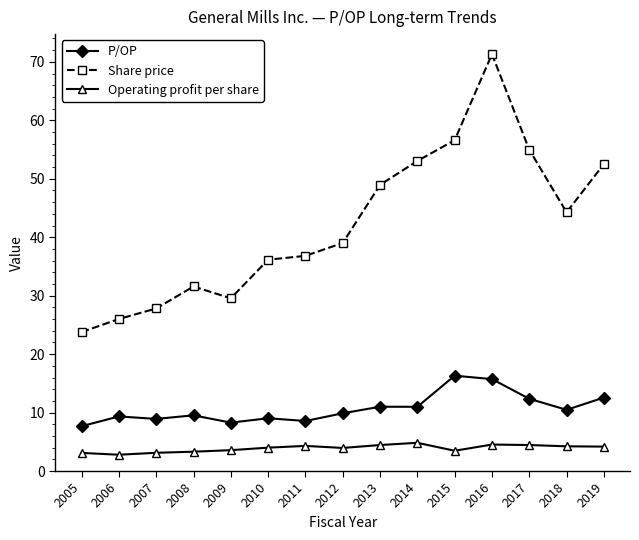

How many categories are shown in the chart?

15